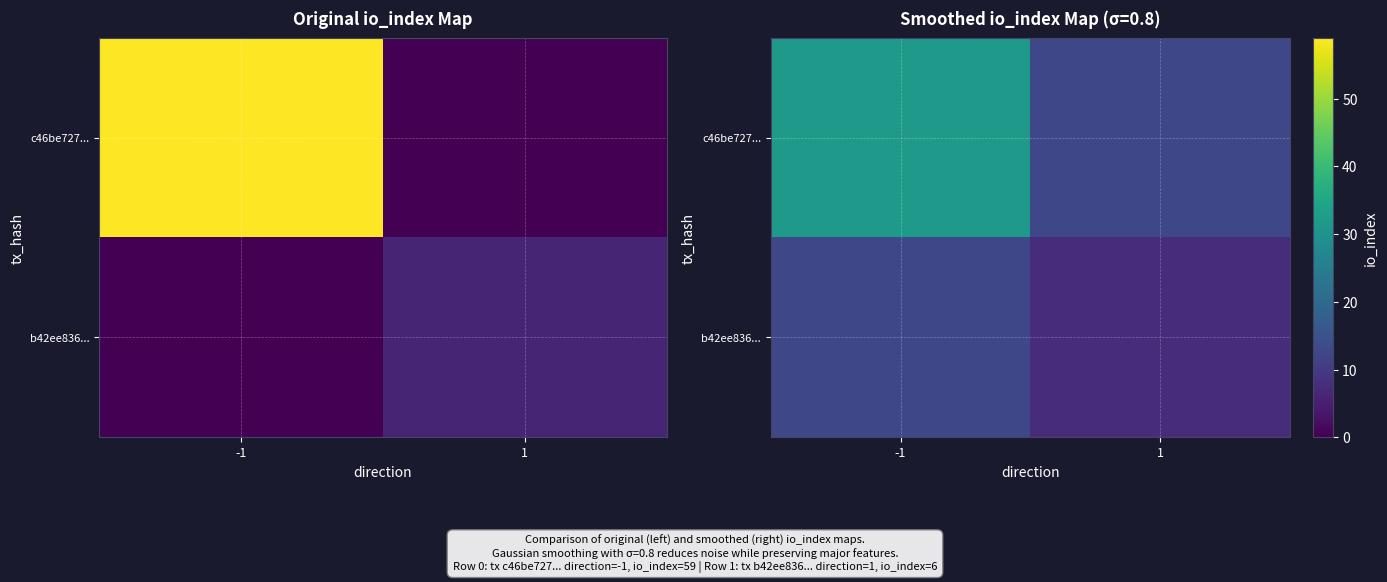

At how many categories does at least one series exceed 9?

2